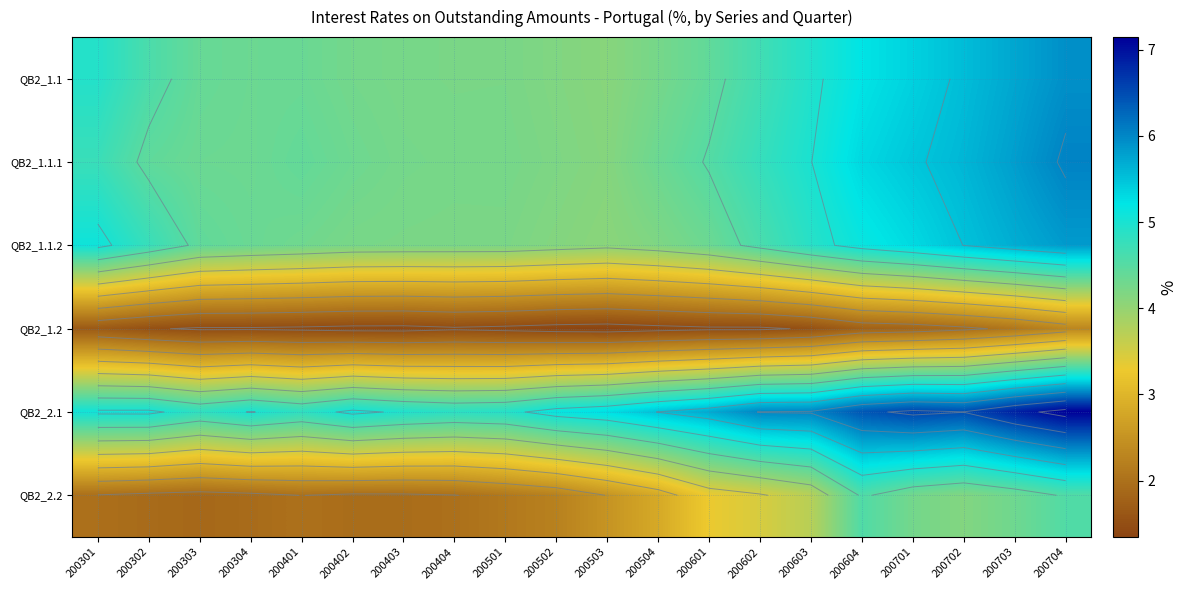

List the series in order of their peak value, highest first.

QB2_2.1, QB2_1.1.1, QB2_1.1, QB2_1.1.2, QB2_2.2, QB2_1.2